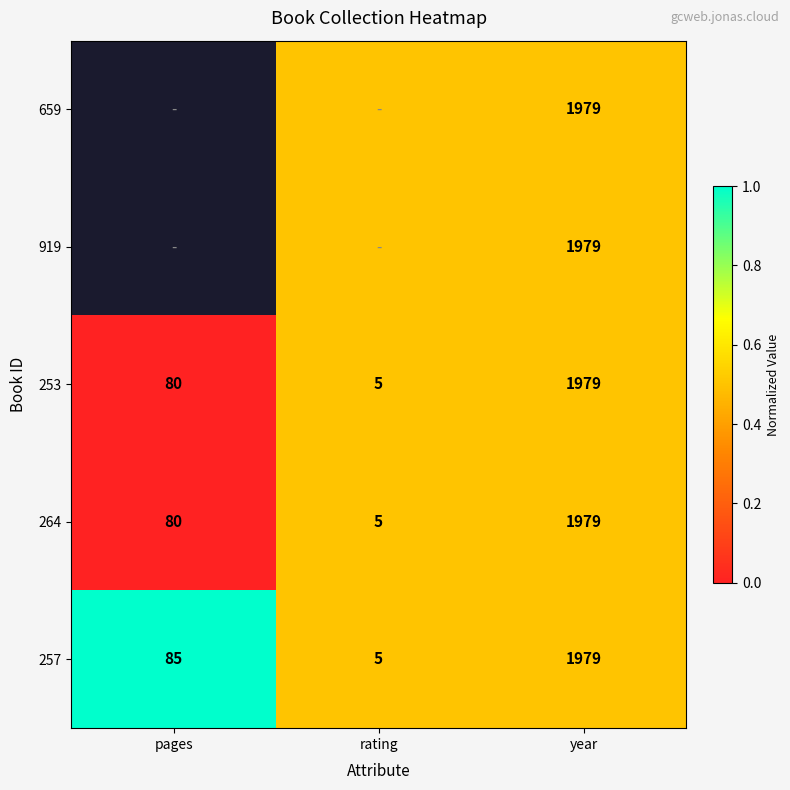

What is the difference between the 253 values at rating and pages?

75.0